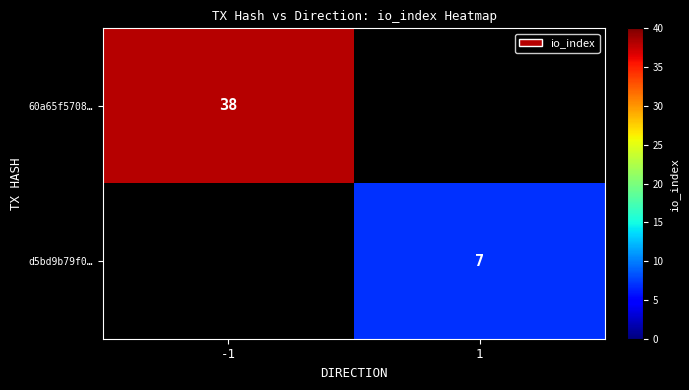

The value of 60a65f5708… at -1 is 12. True or false?

False